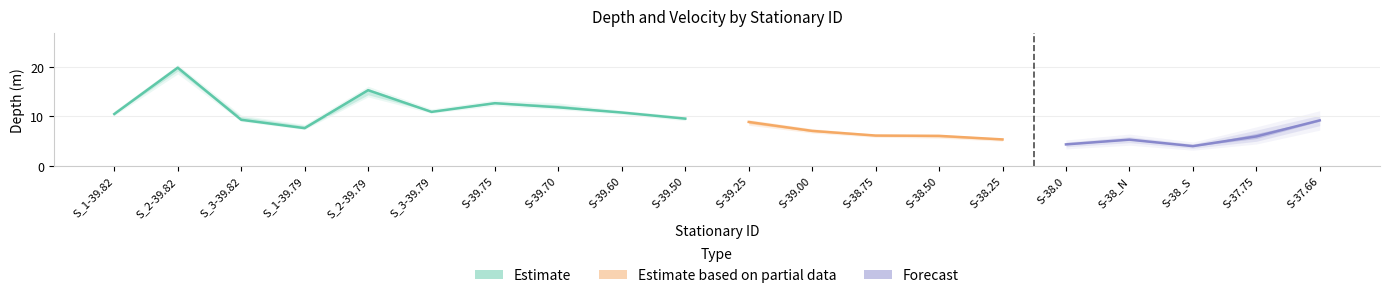

Reading left to right, extract all data points from this chart.

Min Depth: 10.5	19.1	9.2	7.6	14.3	10.9	12.5	11.8	10.7	9.4	8.6	6.9	6.0	5.8	5.2	4.3	5.2	4.0	5.5	9.0
Max Depth: 10.8	19.8	9.9	8.1	15.6	11.2	12.9	12.3	10.9	9.7	9.0	7.2	6.2	6.1	5.4	4.4	5.4	4.0	6.6	9.3
Depth: 10.5	19.8	9.3	7.6	15.3	10.9	12.7	11.8	10.8	9.5	8.9	7.1	6.1	6.1	5.3	4.3	5.3	4.0	6.0	9.2
Mean Velocity: 0.3	0.3	0.2	0.1	0.3	0.2	0.2	0.2	0.2	0.2	0.1	0.1	0.0	0.2	0.1	0.2	0.0	0.0	0.8	1.0